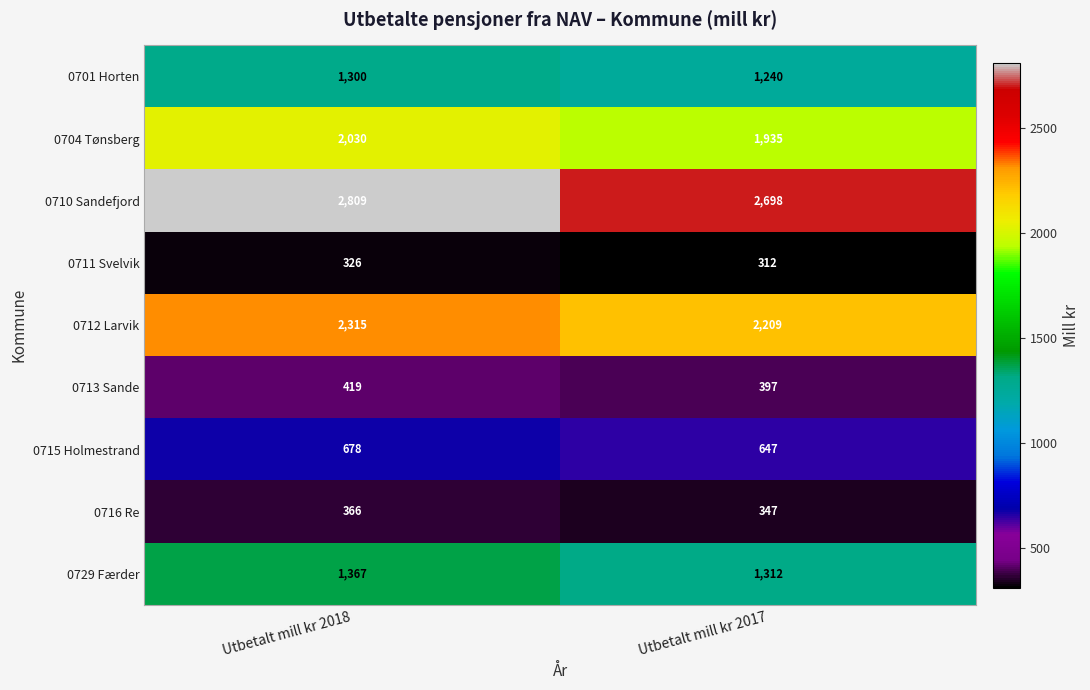

How many series are shown in this chart?

9